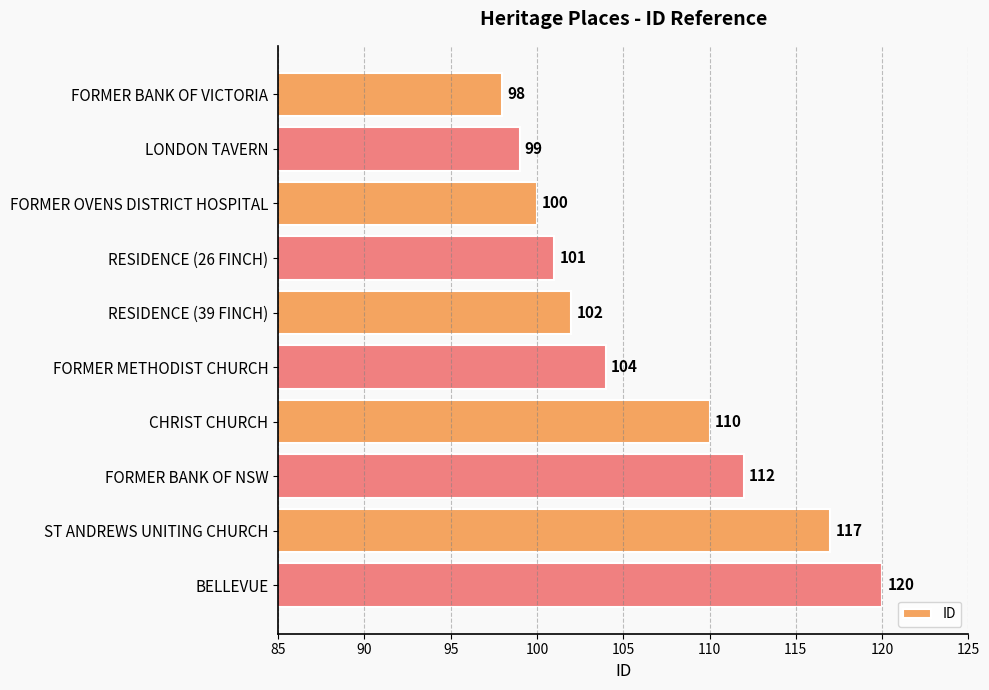

Reading top to bottom, what are all the values shown in this chart?

98	99	100	101	102	104	110	112	117	120